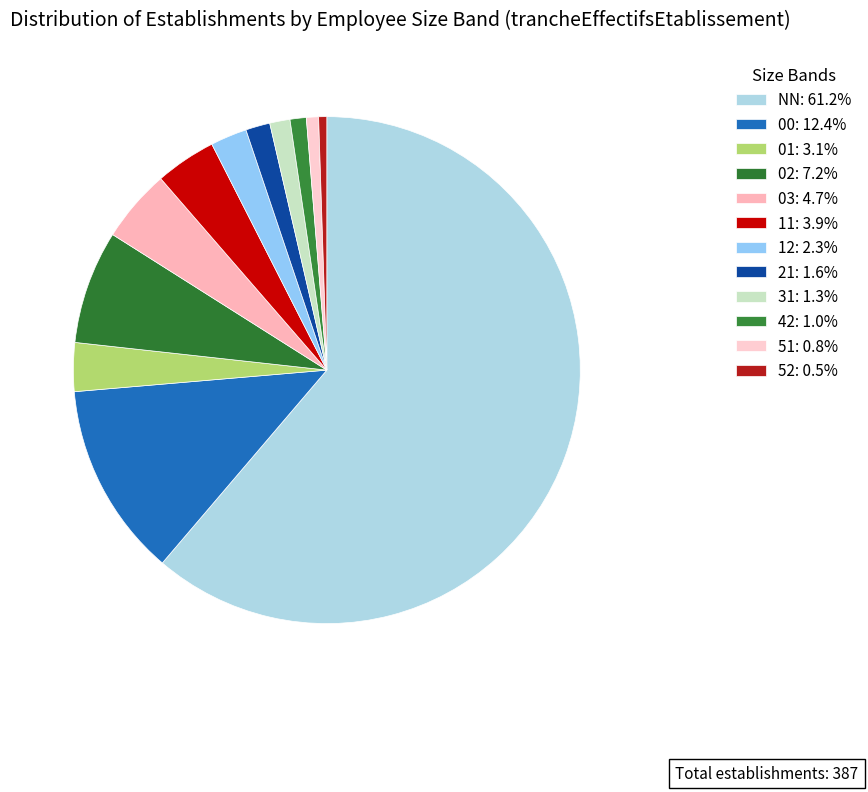

Is it true that 21 is 2% of the pie?

True